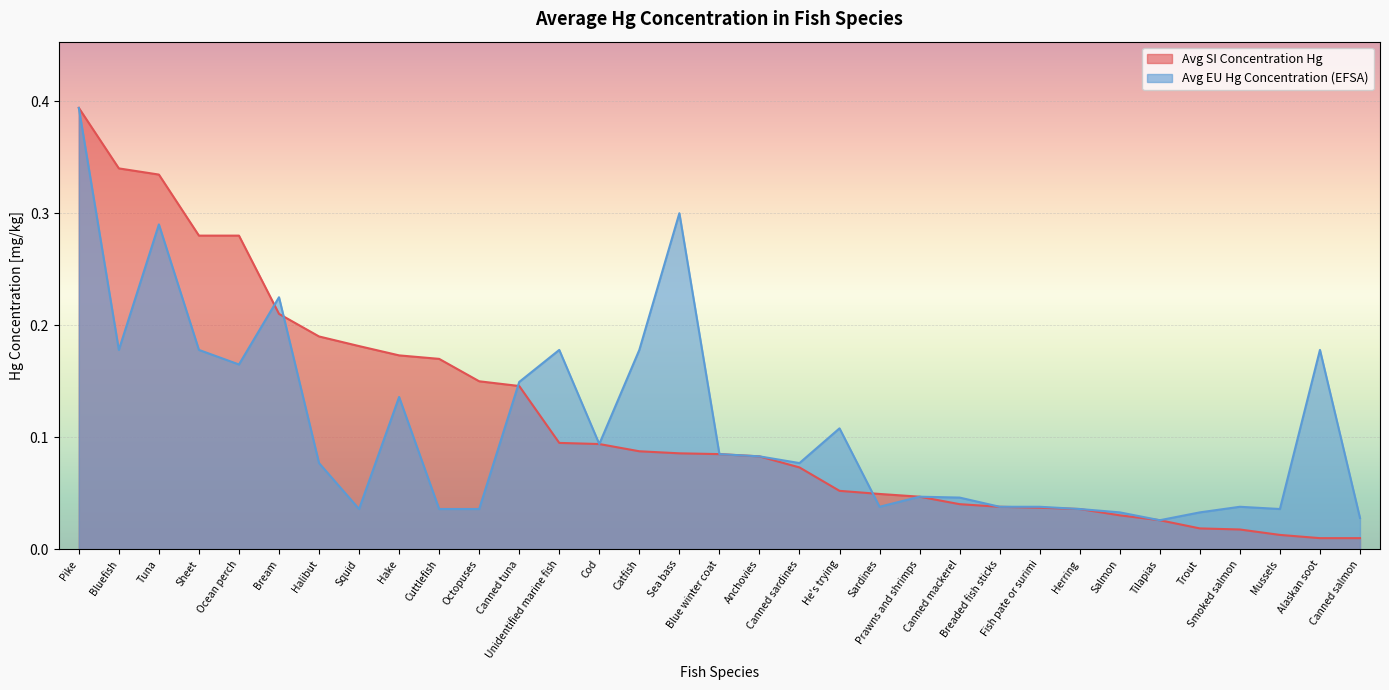

How many intersections are there between Avg SI Concentration Hg and Avg EU Hg Concentration (EFSA)?

4